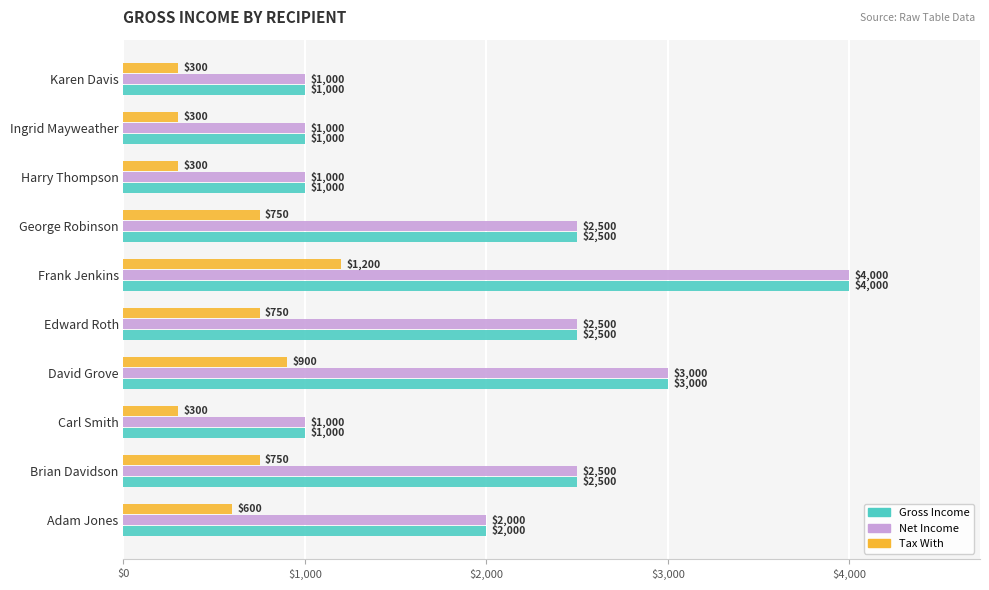

What is the spread (max minus min) of values at Adam Jones?

1400